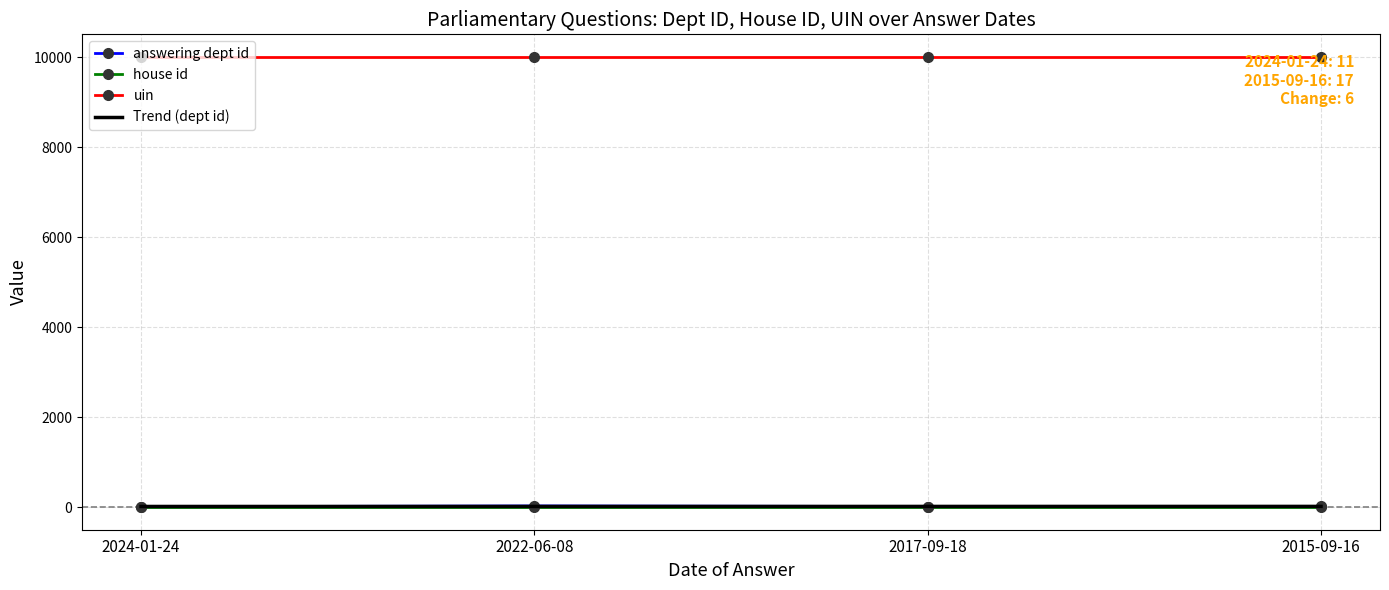

True or false: answering dept id and uin cross at least once.

False